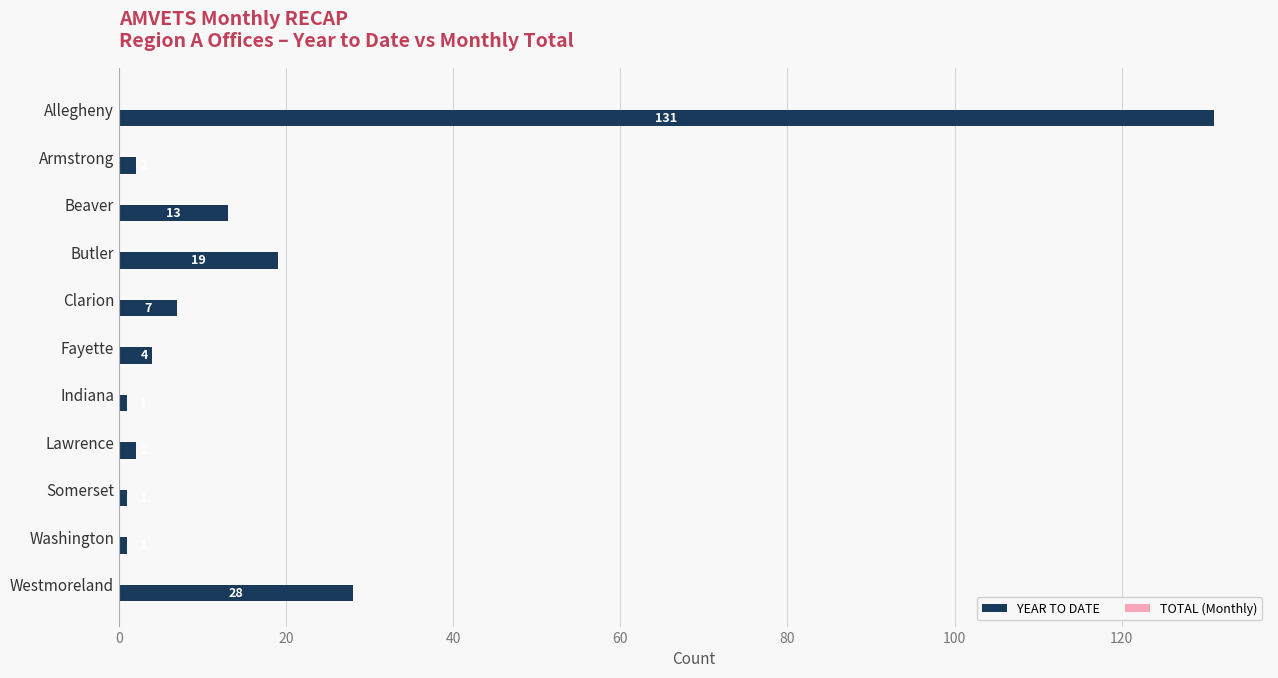

Is it true that the value at Butler is 33?

False